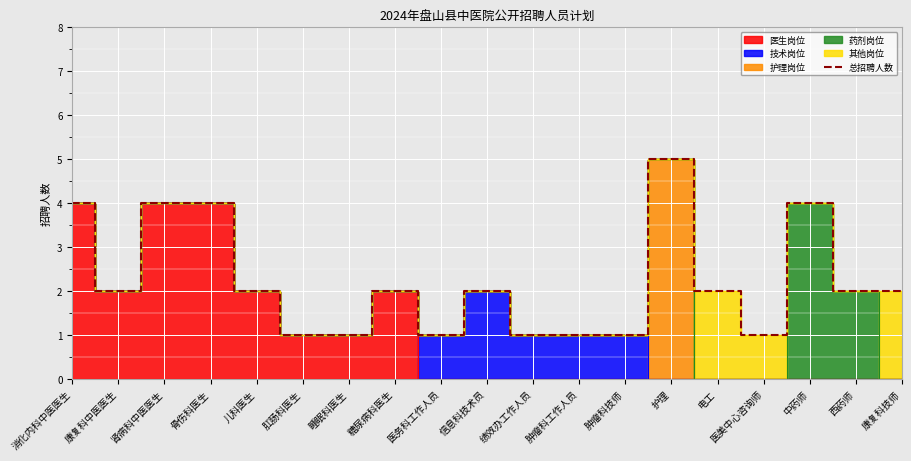

List the labels in order of value, smallest first.

肛肠科医生, 睡眠科医生, 医务科工作人员, 绩效办工作人员, 肿瘤科工作人员, 肿瘤科技师, 医美中心咨询师, 康复科中医医生, 儿科医生, 糖尿病科医生, 信息科技术员, 电工, 西药师, 康复科技师, 消化内科中医医生, 肾病科中医医生, 骨伤科医生, 中药师, 护理